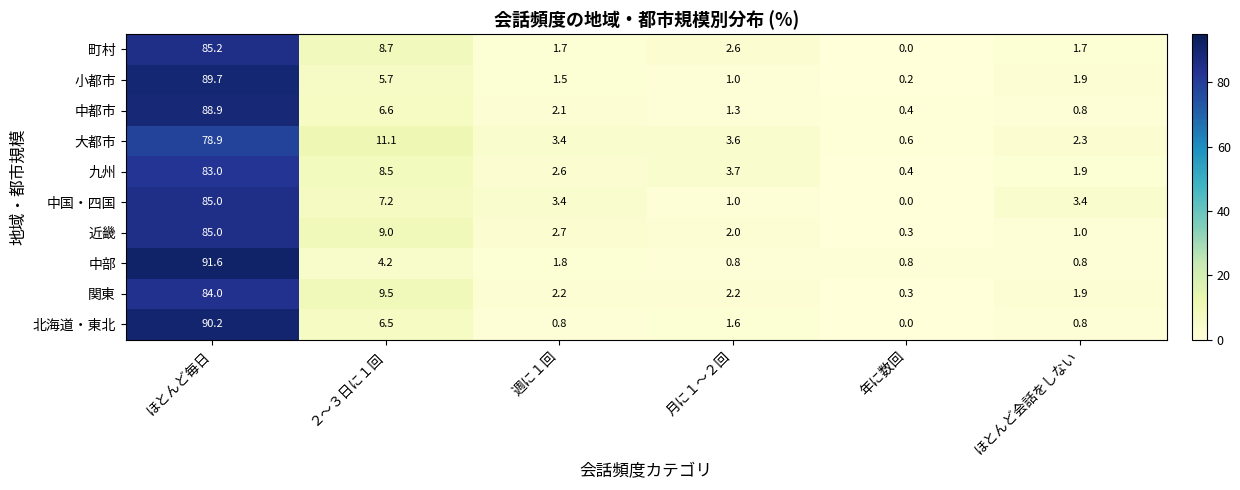

The 町村 series shows 1.0 at 週に１回. True or false?

False